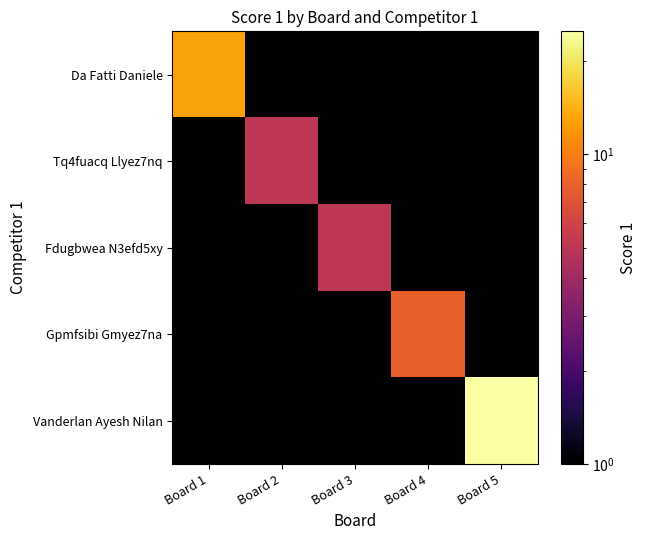

Which series has the widest spread of values?

Vanderlan Ayesh Nilan